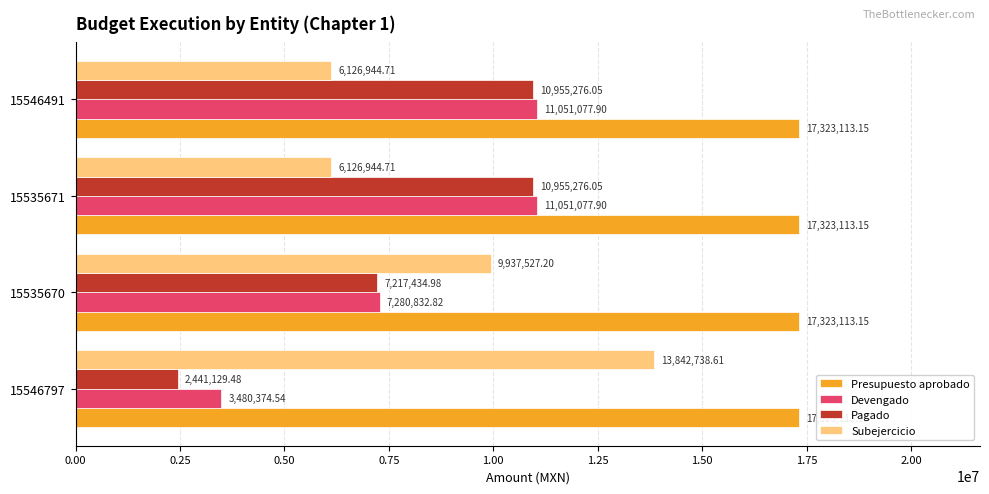

List the series in order of their peak value, highest first.

Presupuesto aprobado, Subejercicio, Devengado, Pagado